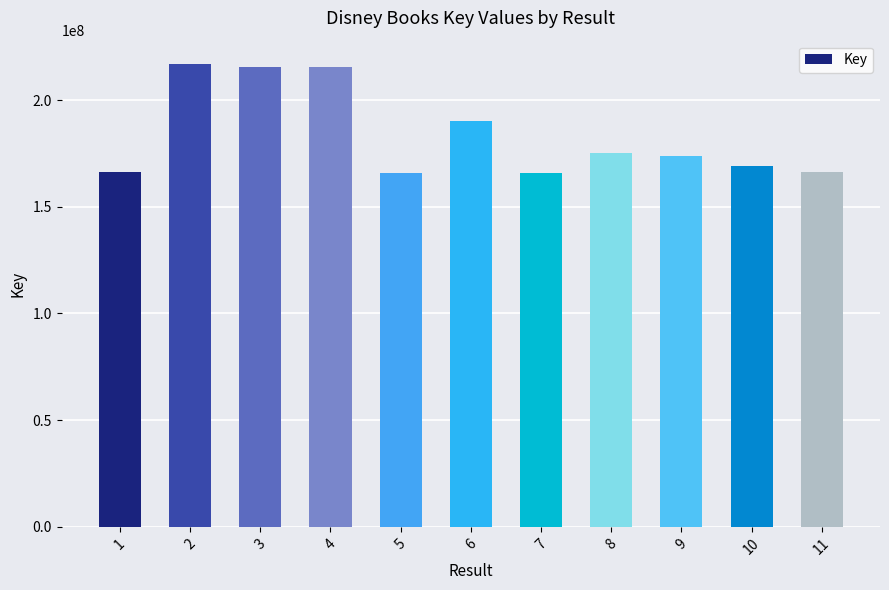

What is the maximum value shown in the chart?

216989804